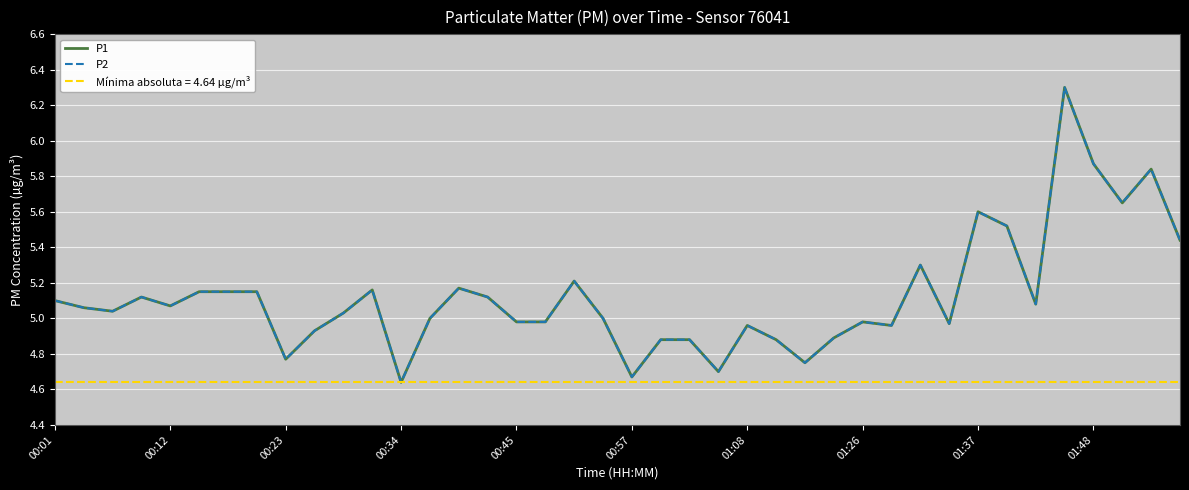

Which series changed the most between 11 and 27?

P1